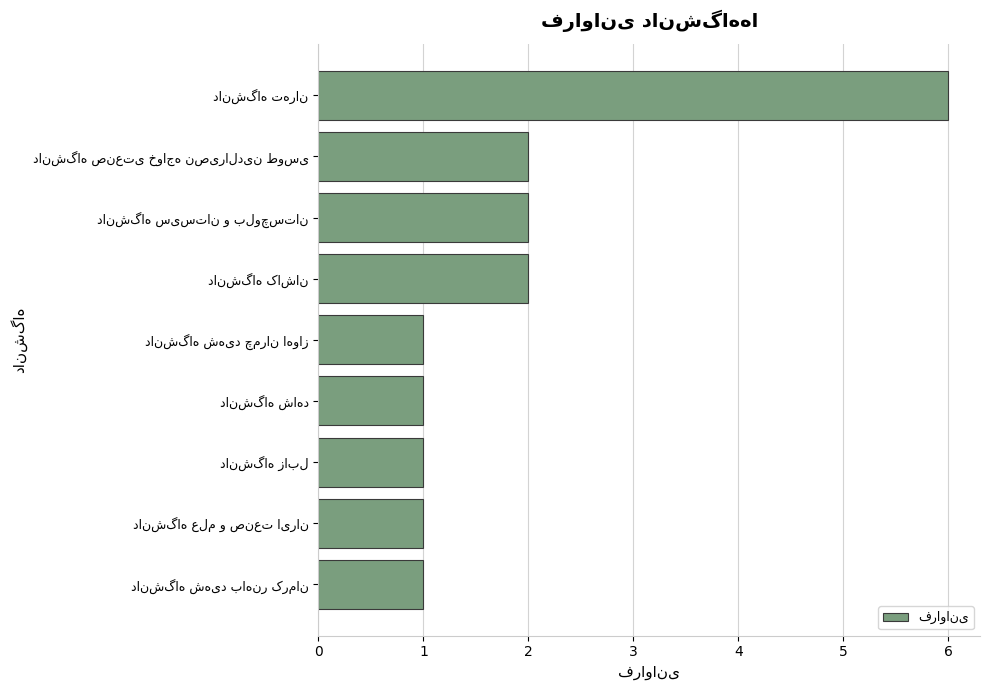

What is the sum of all values?

17